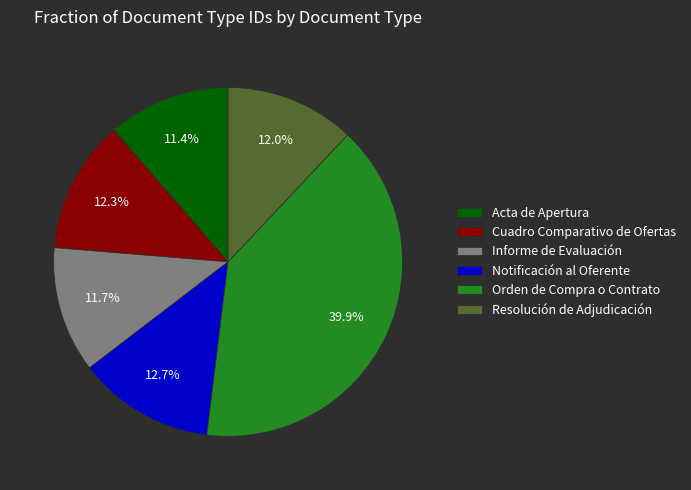

What percentage is NOT represented by Acta de Apertura?

88.6%